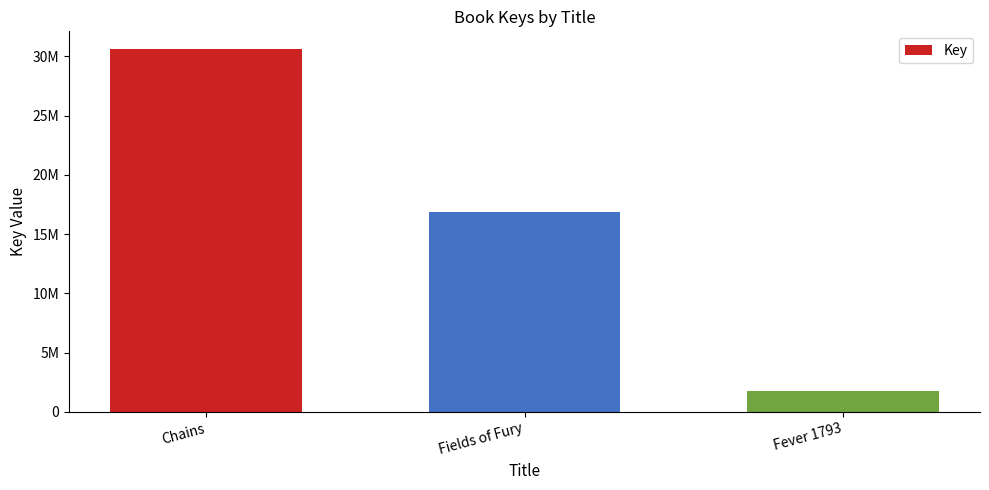

What is the sum of all values?

49234780